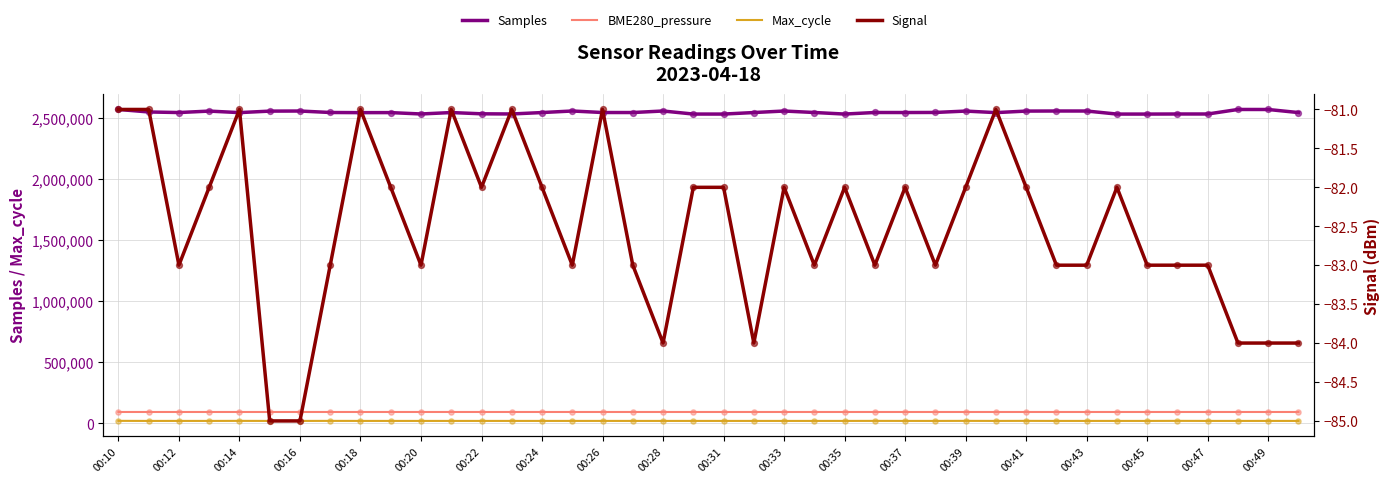

What are all the series names shown in the legend?

Samples, BME280_pressure, Max_cycle, Signal